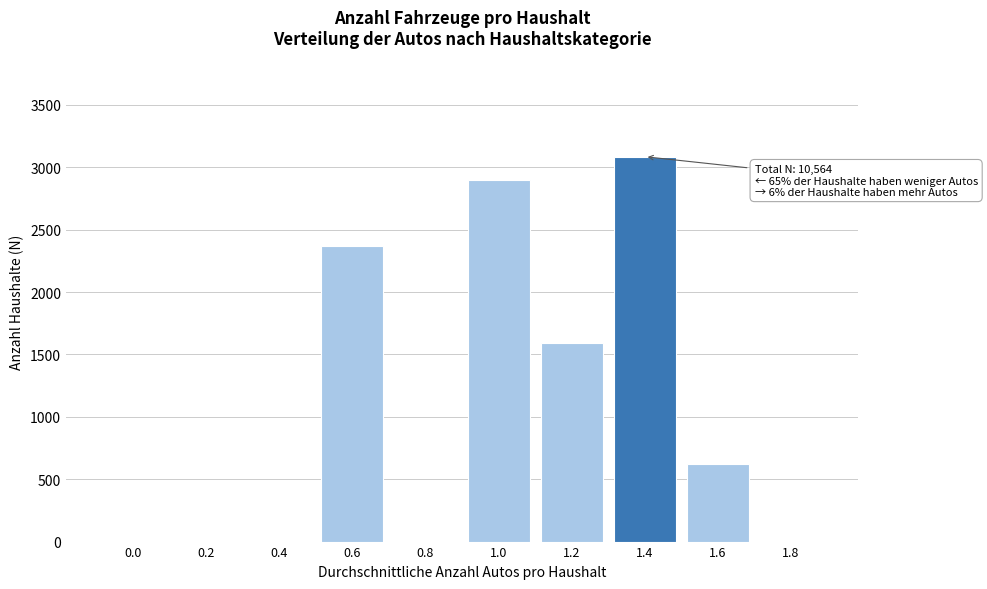

Reading left to right, extract all data points from this chart.

0.0=0	0.2=0	0.4=0	0.6=2367	0.8=0	1.0=2895	1.2=1593	1.4=3085	1.6=624	1.8=0